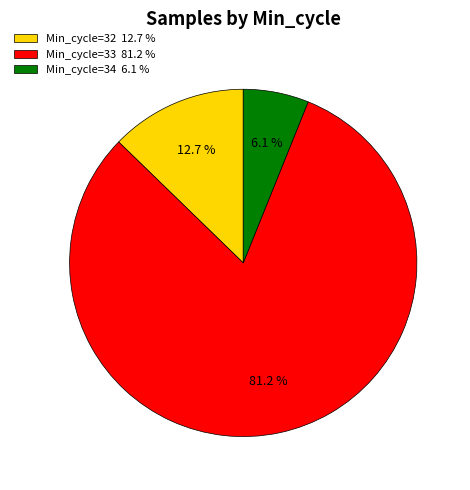

What portion of the pie excludes Min_cycle=34 6.1 %?

93.9%